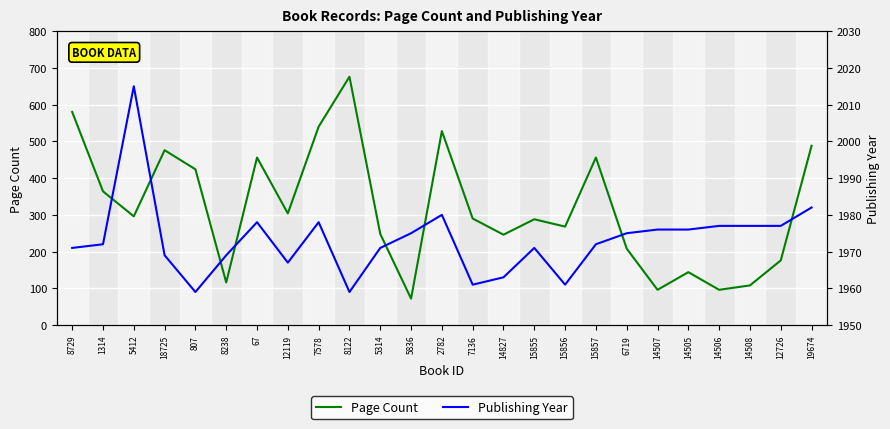

How many lines are shown in the chart?

2